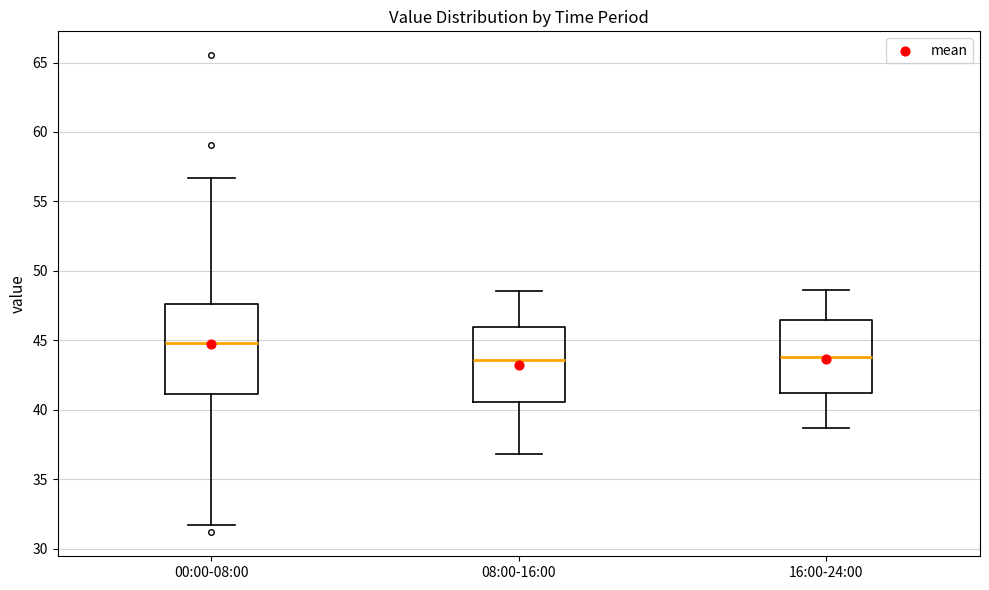

Comparing the boxes themselves (not the whiskers), which one is the tallest?

00:00-08:00